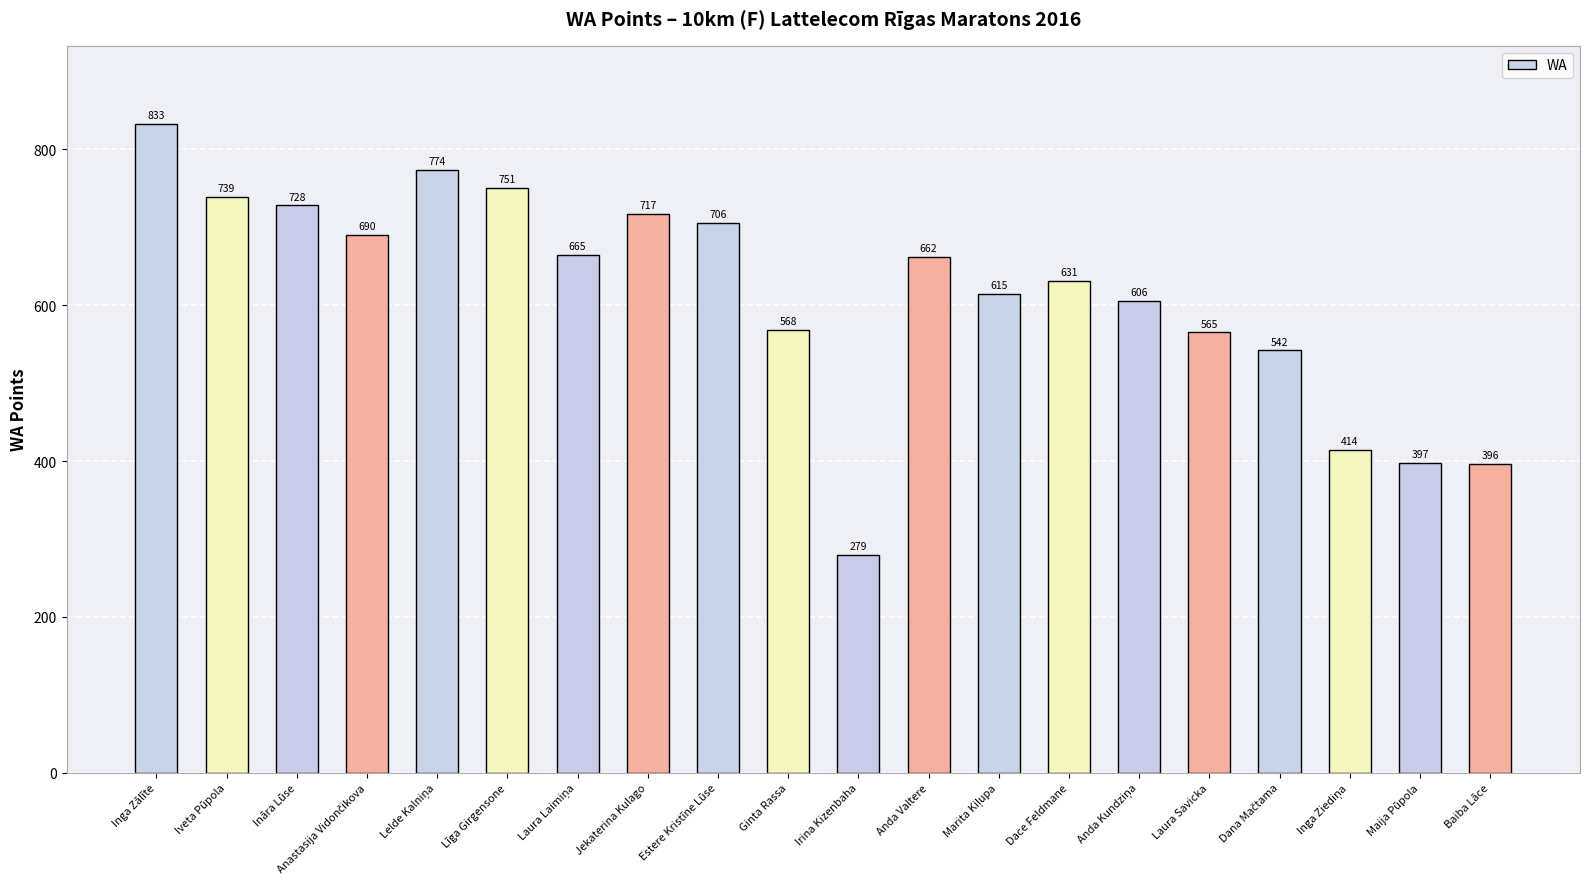

Which category has the highest value across all series?

Inga Zālīte